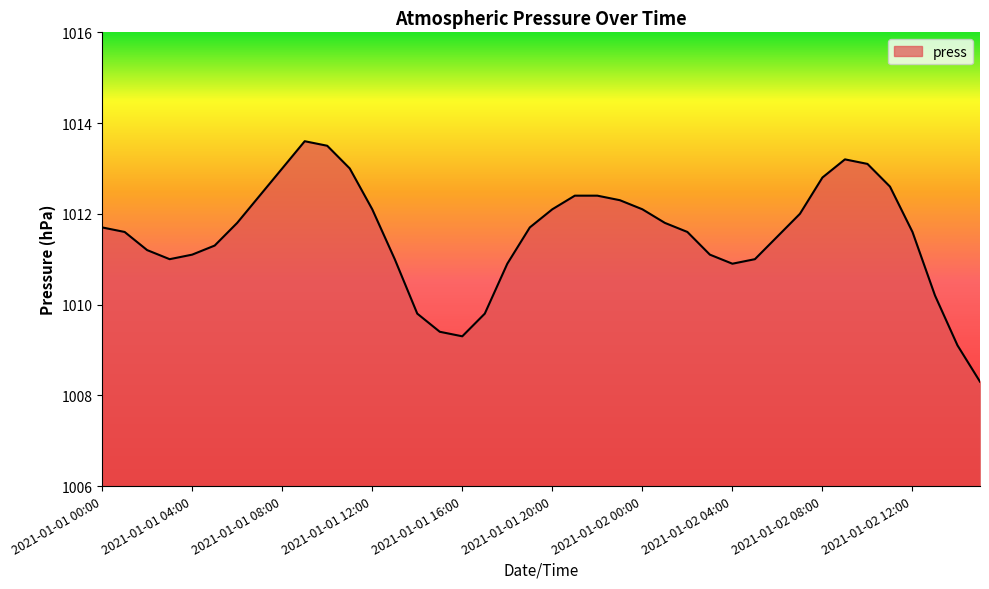

What is the sum of all values?

40461.3